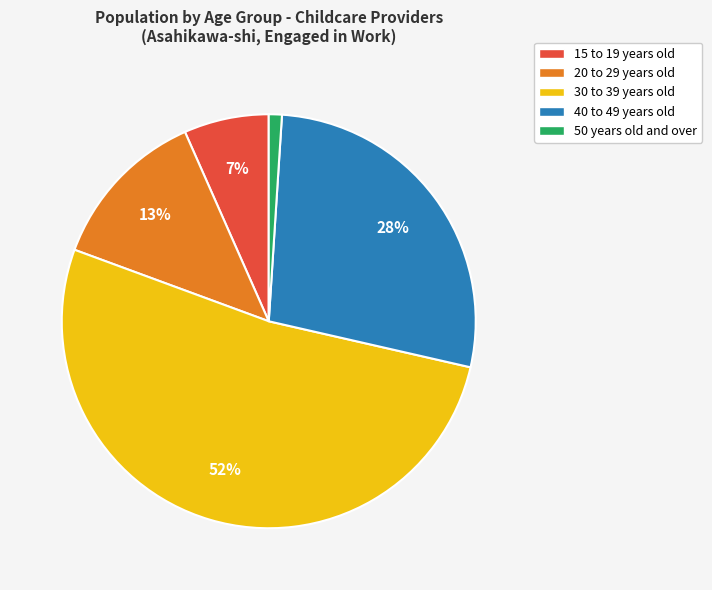

Does any single category account for the majority?

Yes